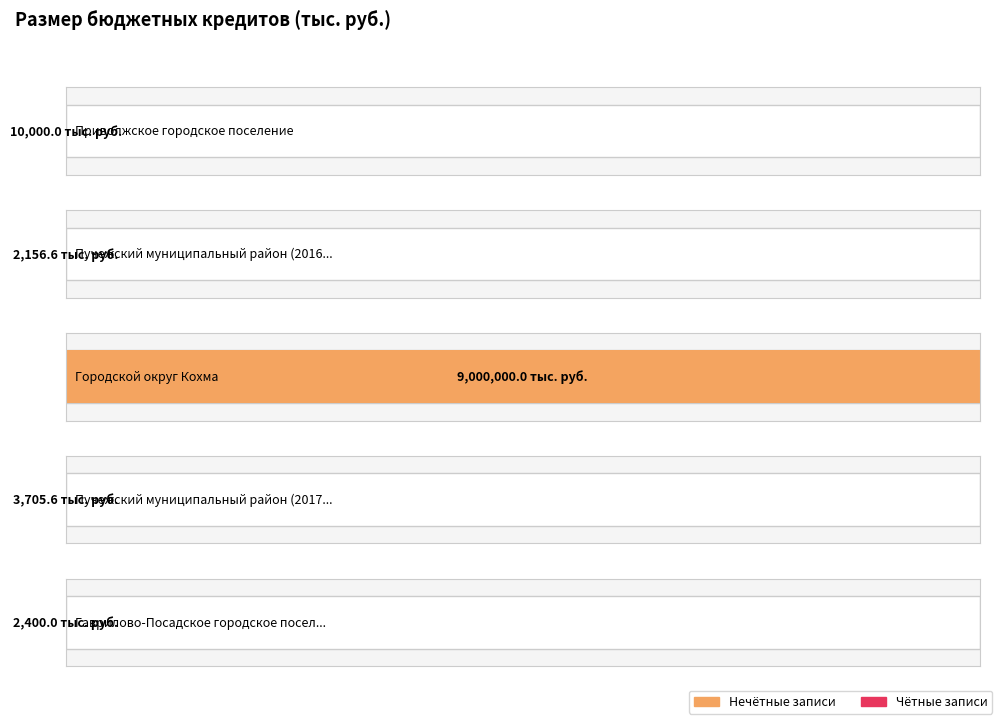

What is the difference between the values at Пучежский муниципальный район (2016) and Городской округ Кохма?

8997843.4